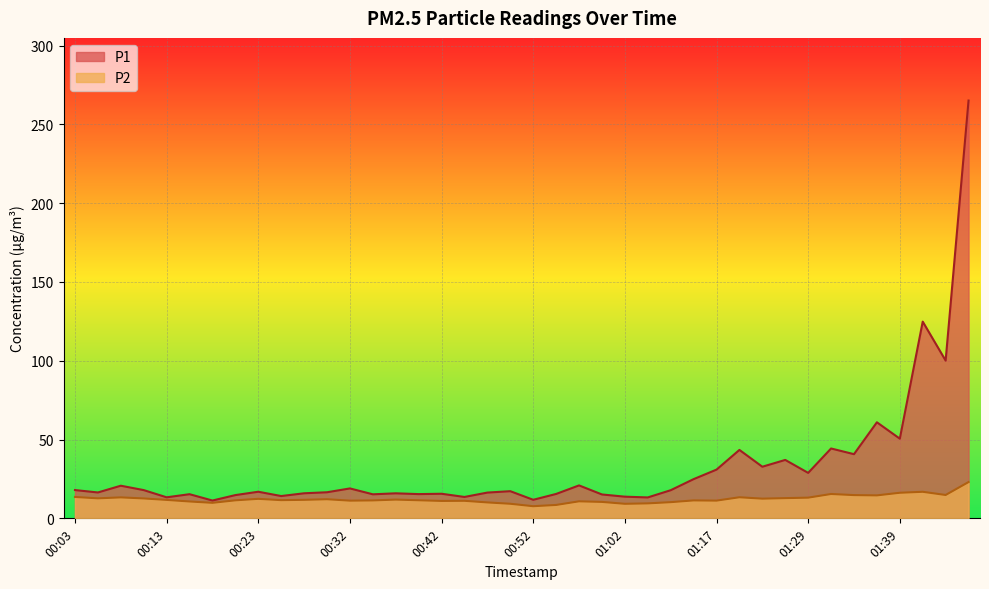

Is it true that P1 equals 17.9 at 00:03?

True